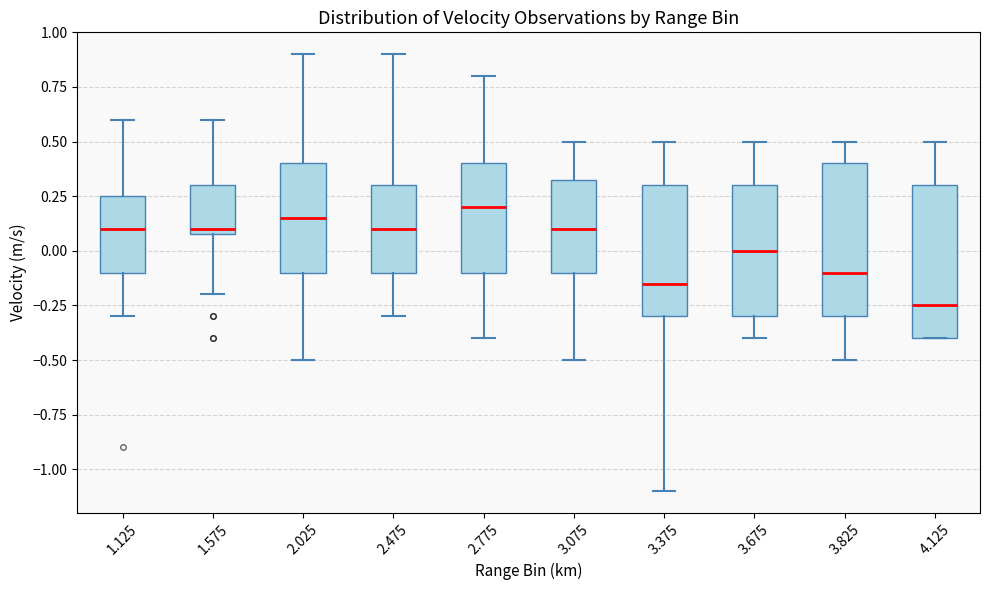

Reading left to right, transcribe this box plot: for each box, give where its median line is, the range the box spans, and where its two whiskers end, as read against the y-axis. The values are not printed on the chart, so give them approximately, as read against the axis.

1.125: median 0.10, box -0.10 to 0.25, whiskers -0.30 to 0.60
1.575: median 0.10 (just above the box's lower edge), box 0.10 to 0.30, whiskers -0.20 to 0.60
2.025: median 0.15, box -0.10 to 0.40, whiskers -0.50 to 0.90
2.475: median 0.10, box -0.10 to 0.30, whiskers -0.30 to 0.90
2.775: median 0.20, box -0.10 to 0.40, whiskers -0.40 to 0.80
3.075: median 0.10, box -0.10 to 0.35, whiskers -0.50 to 0.50
3.375: median -0.15, box -0.30 to 0.30, whiskers -1.10 to 0.50
3.675: median 0.00, box -0.30 to 0.30, whiskers -0.40 to 0.50
3.825: median -0.10, box -0.30 to 0.40, whiskers -0.50 to 0.50
4.125: median -0.25, box -0.40 to 0.30, whiskers -0.40 to 0.50